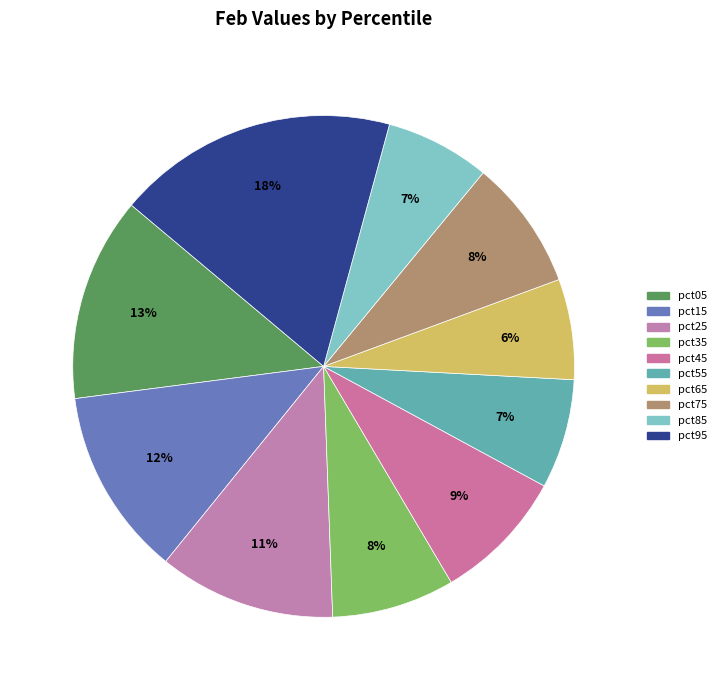

Count the number of slices in the pie.

10